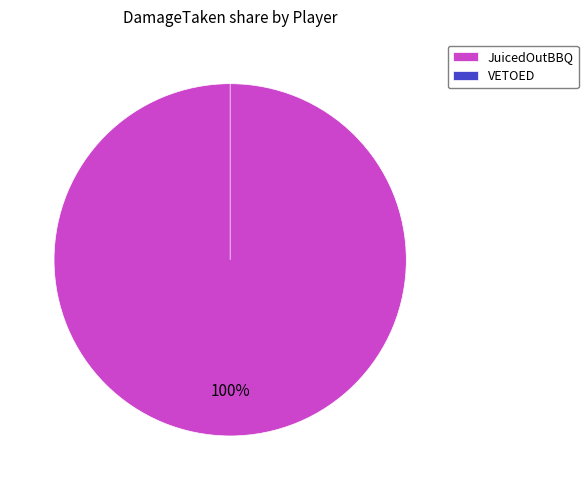

How many segments does this pie chart have?

2